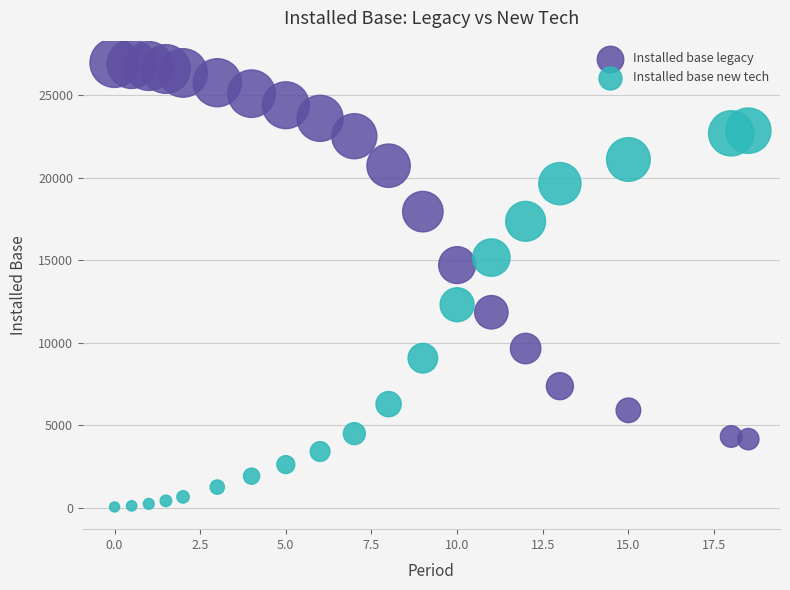

Which series contains the highest Y value?

Installed base legacy